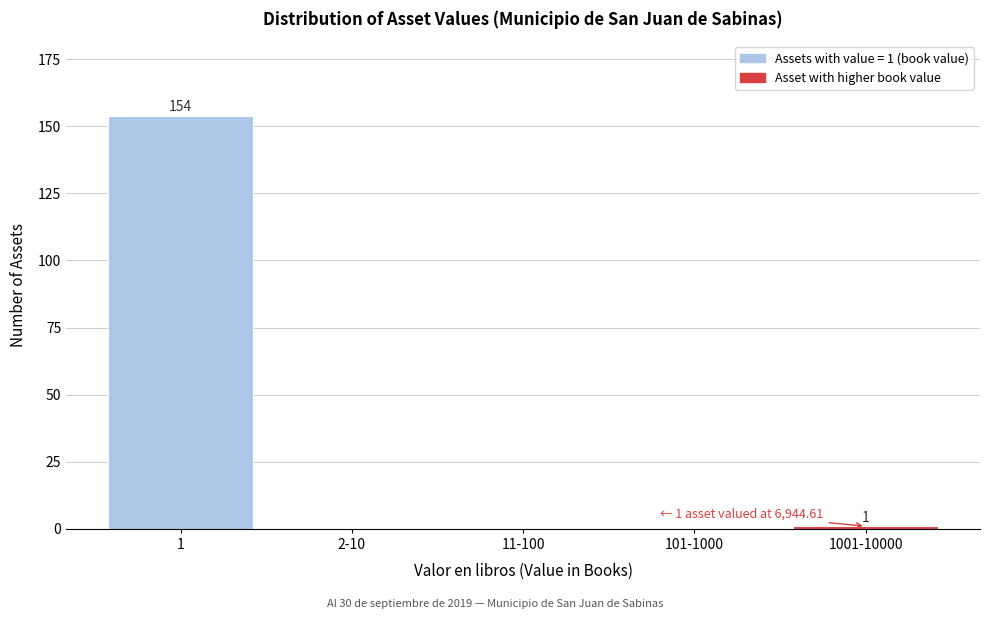

Reading left to right, extract all data points from this chart.

1=154	2-10=0	11-100=0	101-1000=0	1001-10000=1